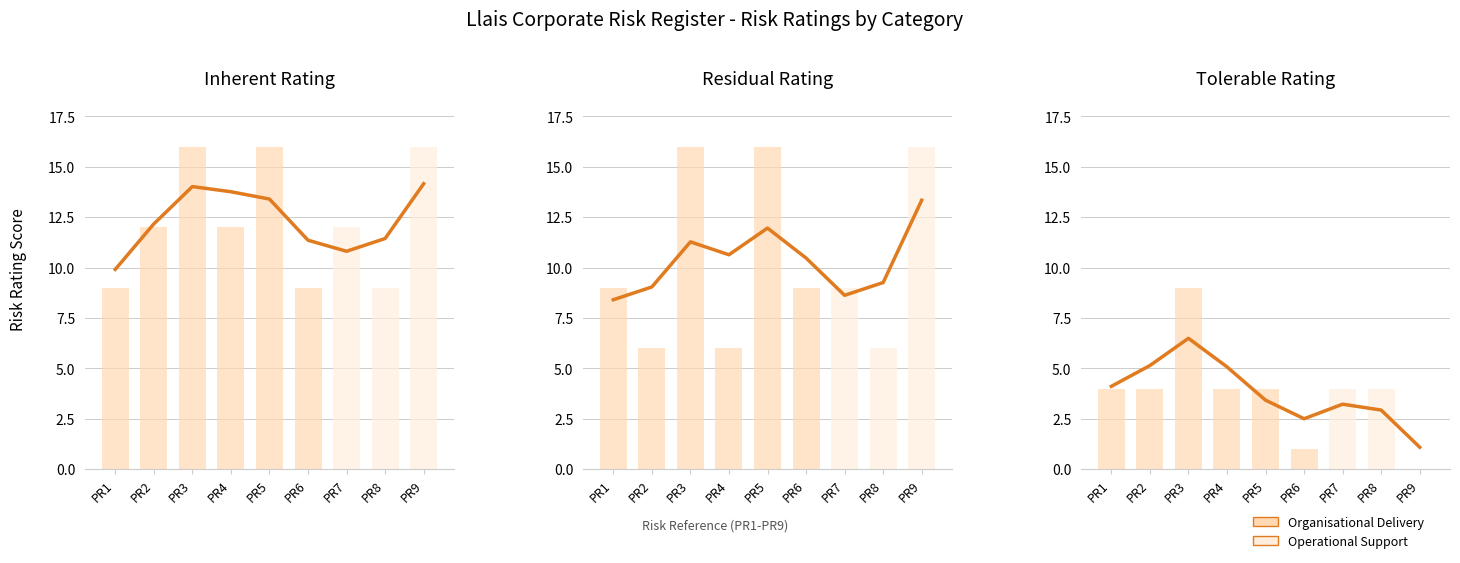

Reading right to left, what are all the values shown in this chart?

Inherent rating: 16	9	12	9	16	12	16	12	9
Residual rating: 16	6	9	9	16	6	16	6	9
Tolerable rating: 0	4	4	1	4	4	9	4	4